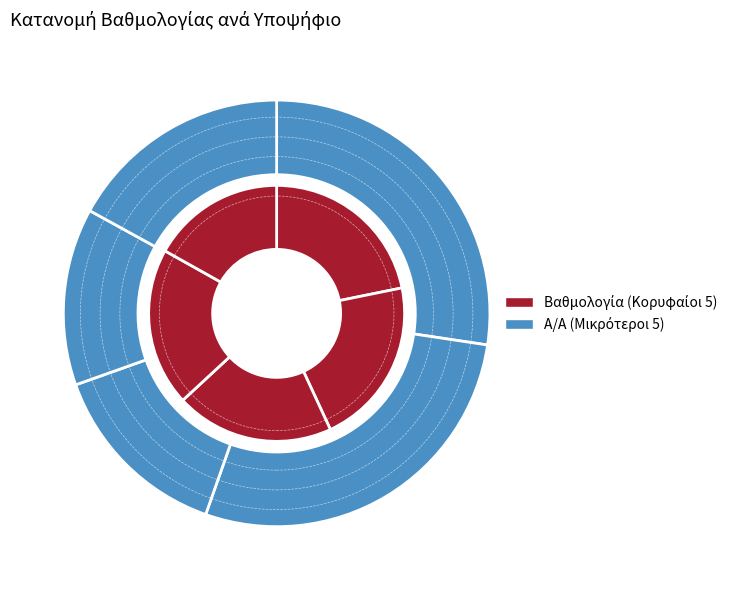

The ΙΩΑΝΝΗΣ slice represents 10% of the pie. True or false?

True